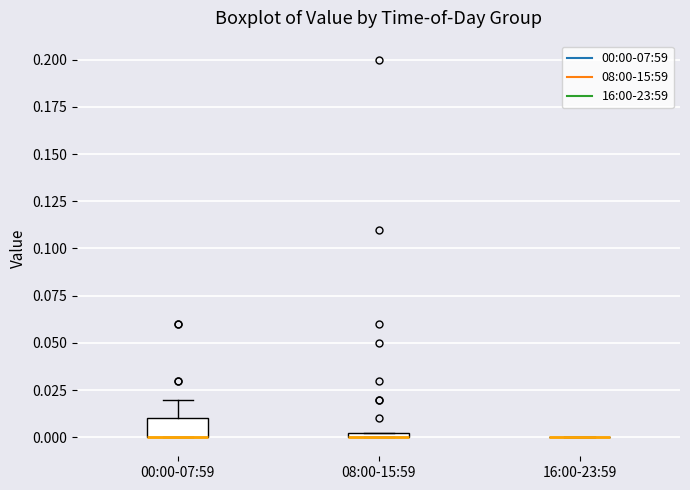

Which box is the tallest, from its lower edge to its upper edge?

00:00-07:59